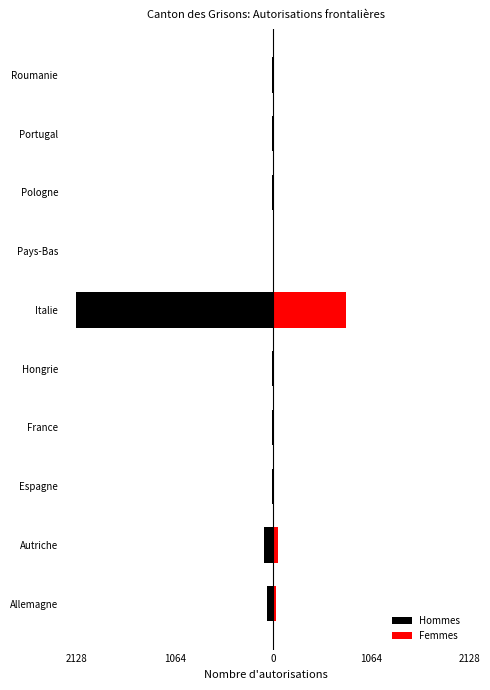

List the series in order of their peak value, highest first.

Femmes, Hommes